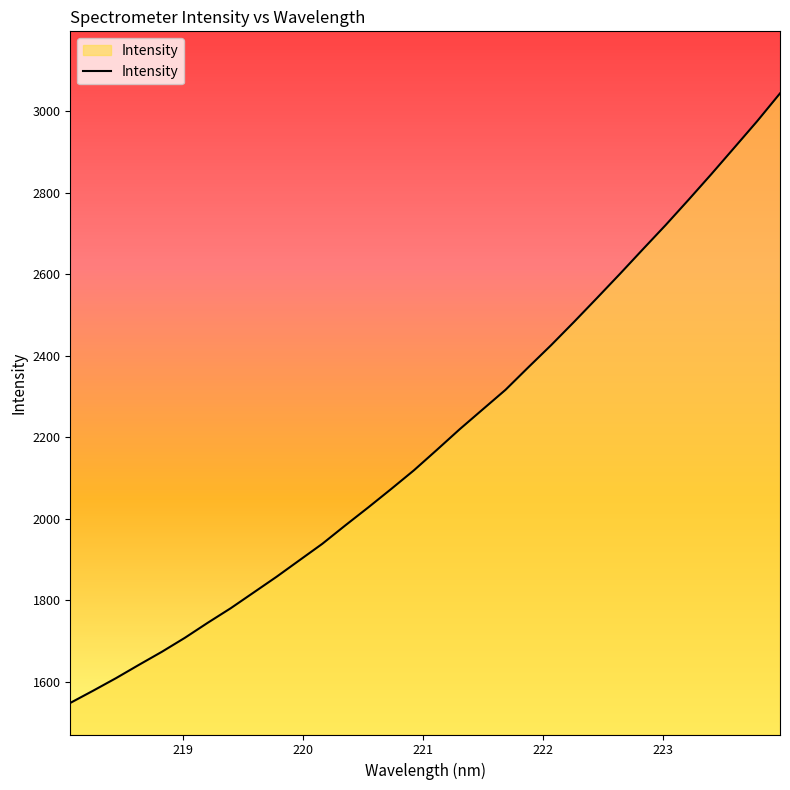

What is the difference between the maximum and minimum values?

1494.6